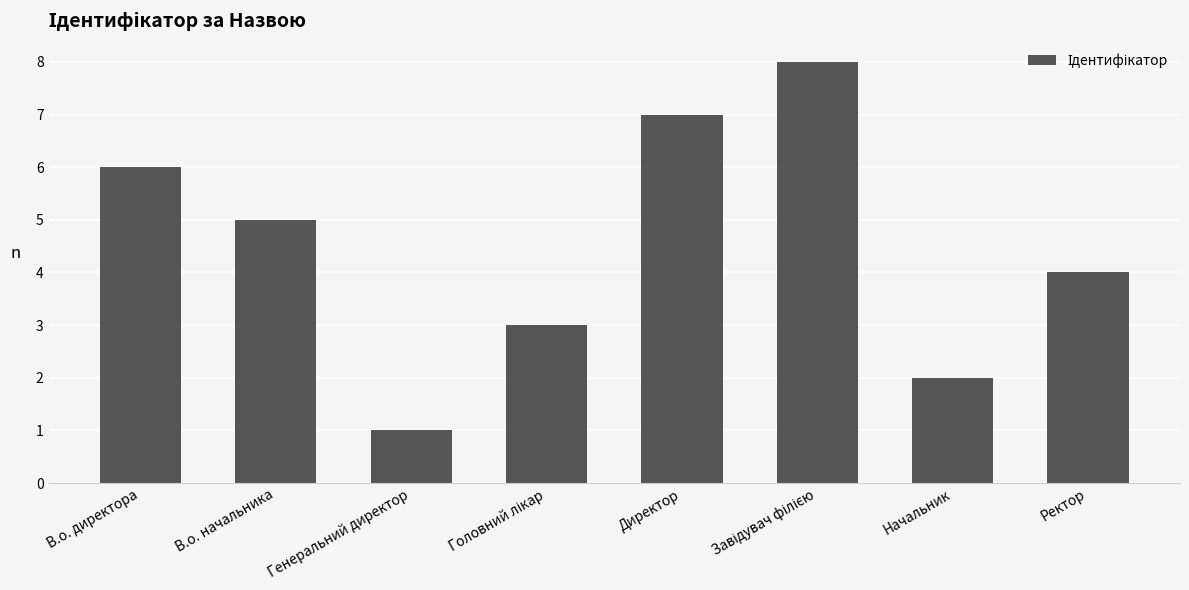

True or false: the data shows 4 at В.о. директора.

False